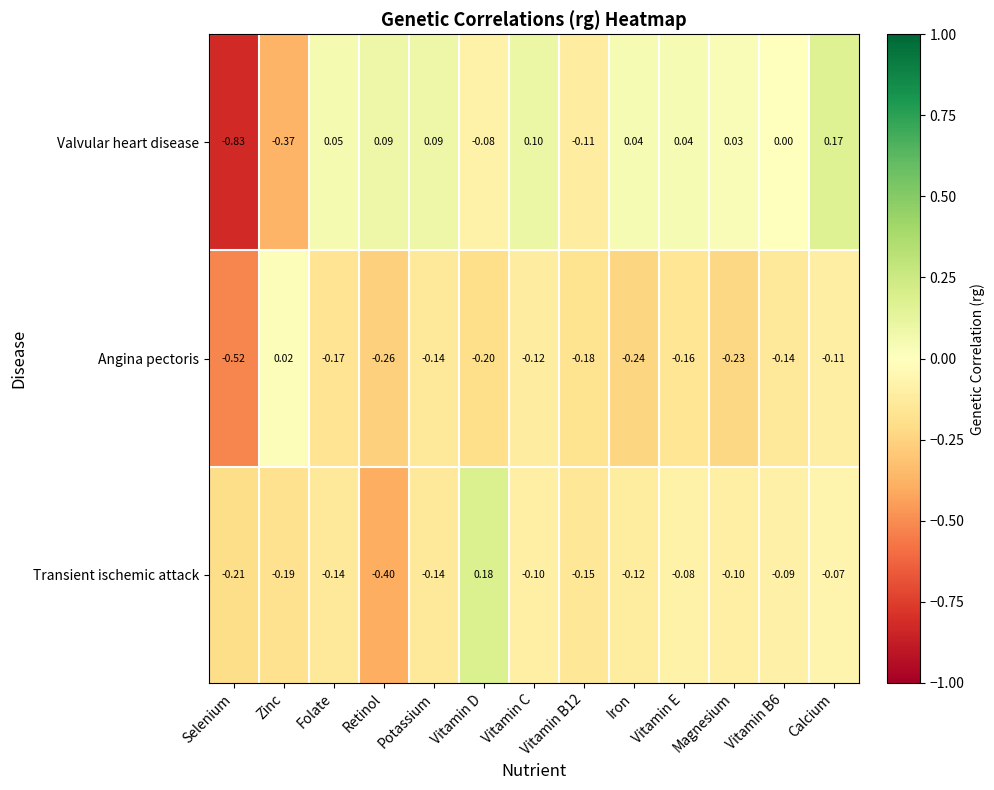

At Selenium, list the series in order from smallest to largest.

Valvular heart disease, Angina pectoris, Transient ischemic attack